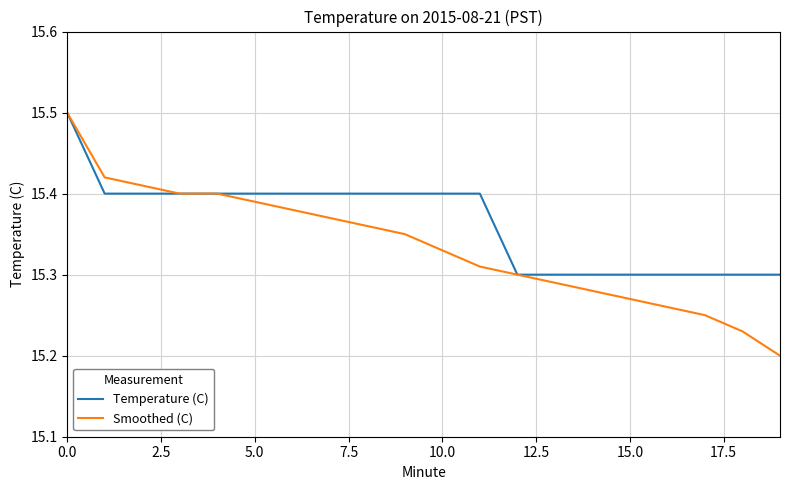

Which series has the widest spread of values?

Smoothed (C)